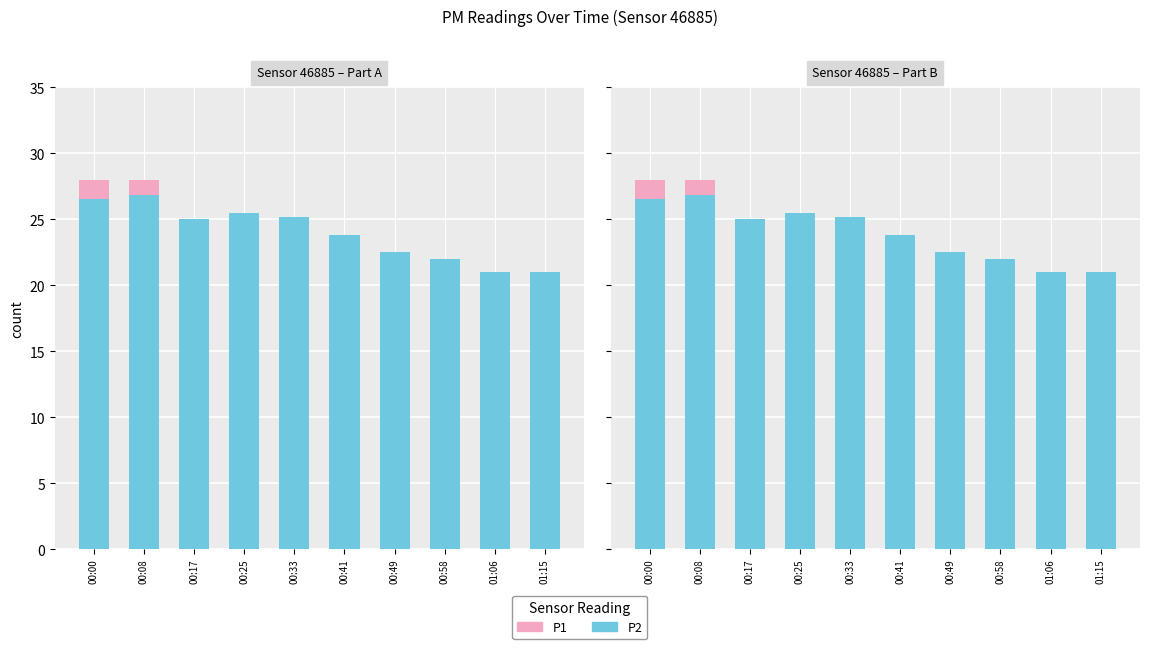

What is the maximum value for P1?

1.5